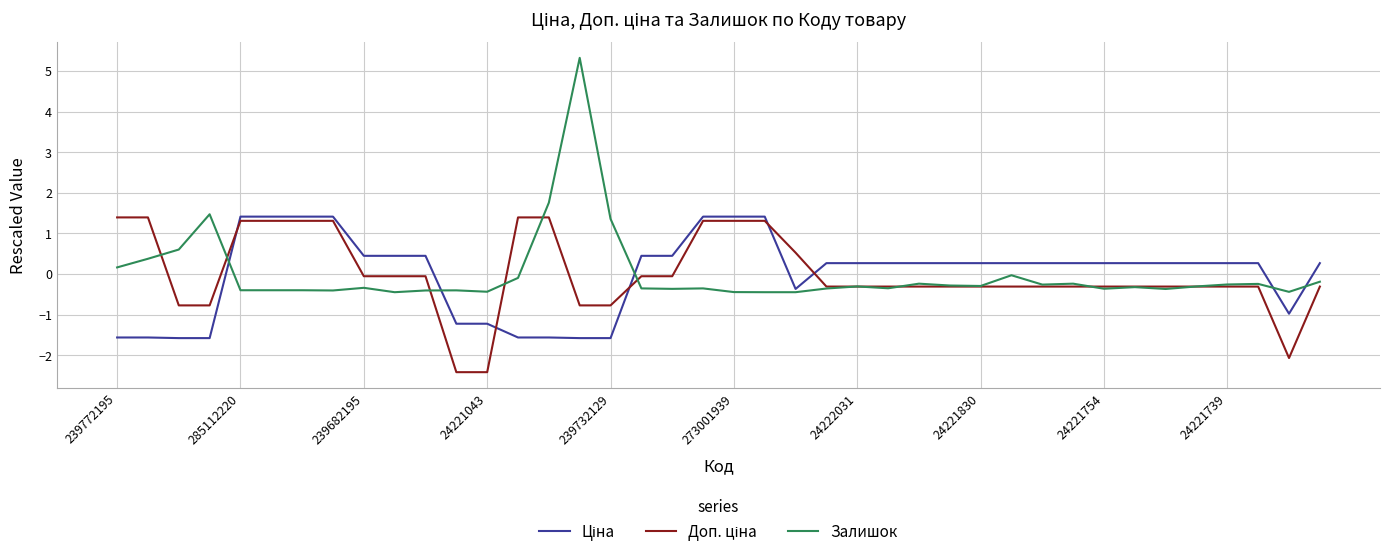

Which series has the largest range (max minus min)?

Залишок